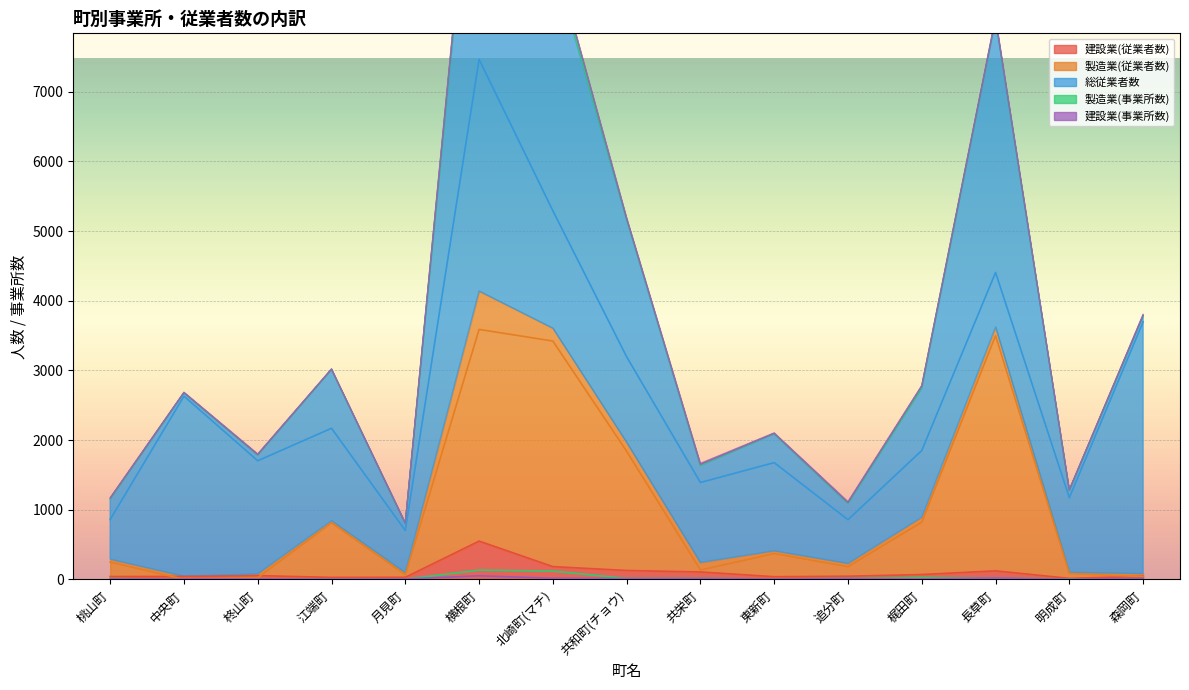

What value does the 製造業(事業所数) series have at 追分町?

14